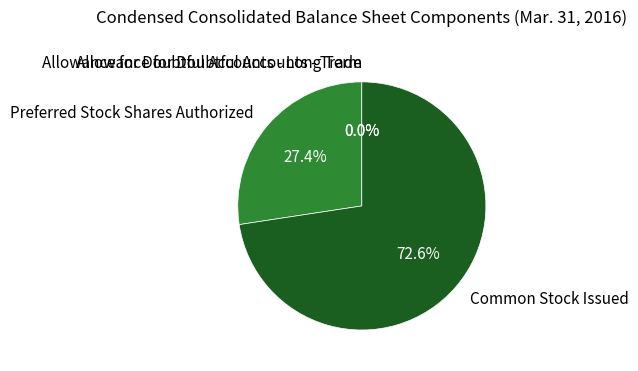

To the nearest percent, what is the average slice percentage?

25%